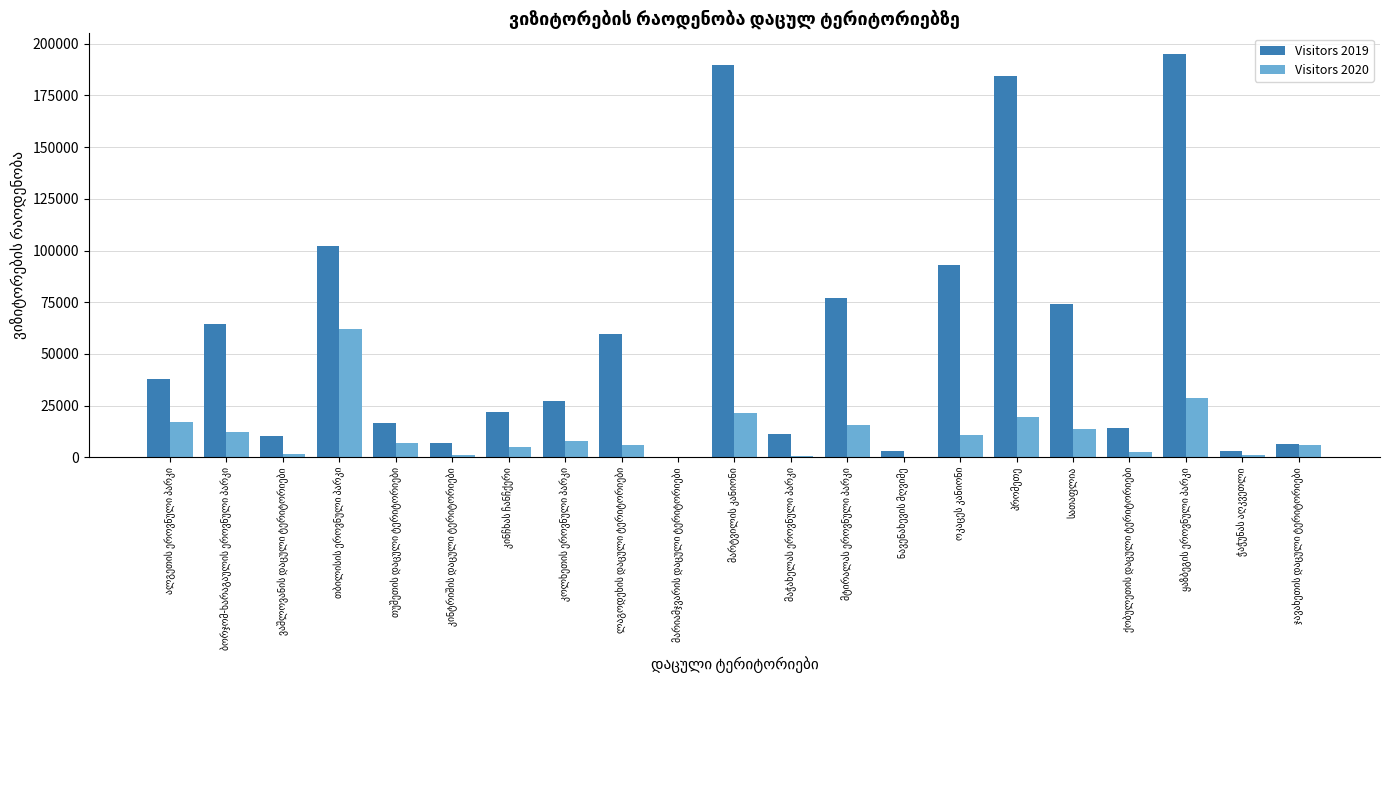

Which series has the largest total across all categories?

Visitors 2019